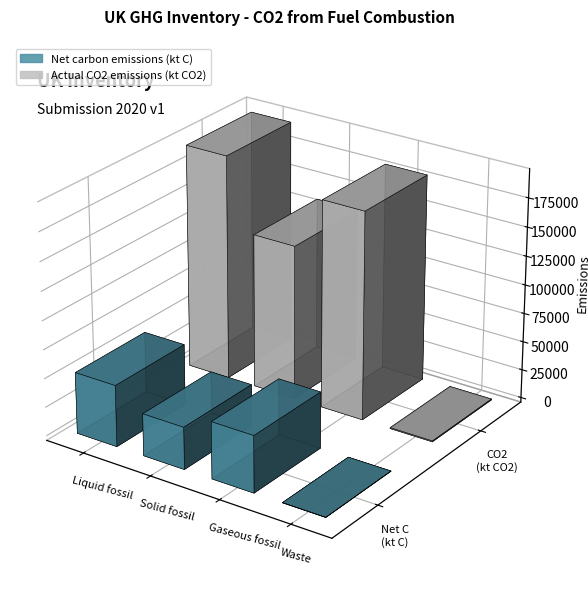

What is the sum of all Net carbon emissions (kt C) values?

139405.6